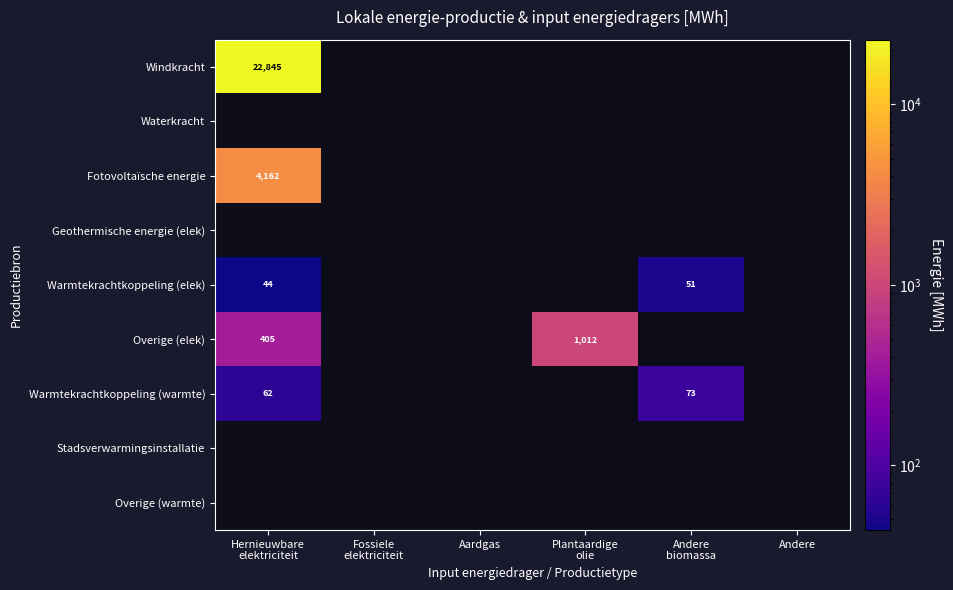

What is the minimum value for Warmtekrachtkoppeling (warmte)?

62.4